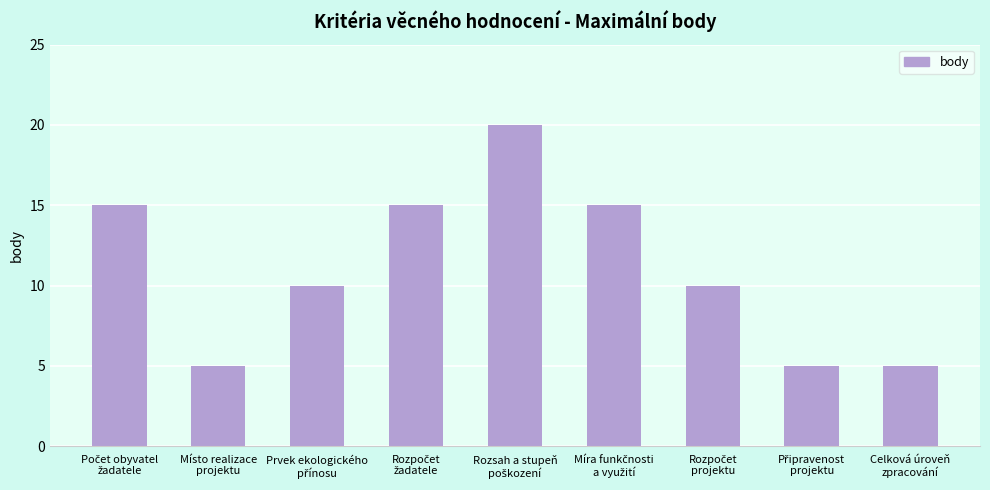

What is the smallest value displayed?

5